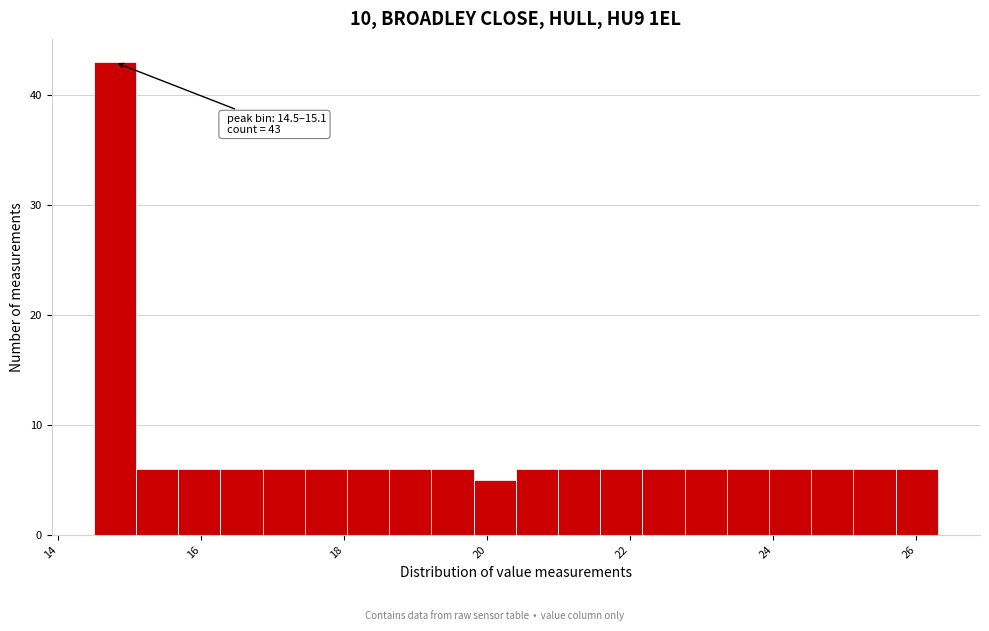

Around what value on the x-axis is the tallest bar? Give the approximate position of its centre, as read against the axis.

14.8